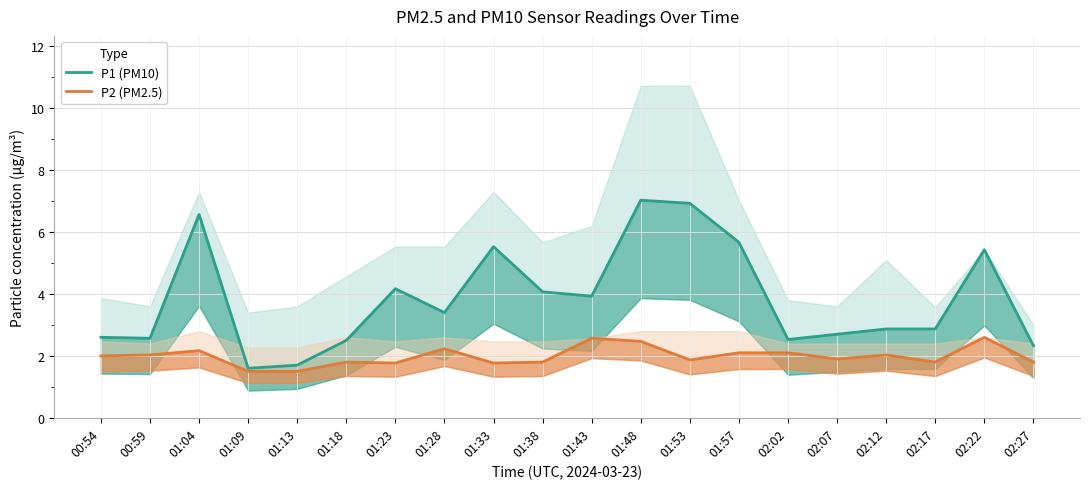

Reading left to right, transcribe all the data shown in this chart.

P1 (PM10): 00:54=2.6	00:59=2.6	01:04=6.6	01:09=1.6	01:13=1.7	01:18=2.5	01:23=4.2	01:28=3.4	01:33=5.5	01:38=4.1	01:43=3.9	01:48=7.0	01:53=6.9	01:57=5.7	02:02=2.5	02:07=2.7	02:12=2.9	02:17=2.9	02:22=5.4	02:27=2.3
P2 (PM2.5): 00:54=2.0	00:59=2.0	01:04=2.2	01:09=1.5	01:13=1.5	01:18=1.8	01:23=1.8	01:28=2.2	01:33=1.8	01:38=1.8	01:43=2.6	01:48=2.5	01:53=1.9	01:57=2.1	02:02=2.1	02:07=1.9	02:12=2.0	02:17=1.8	02:22=2.6	02:27=1.8